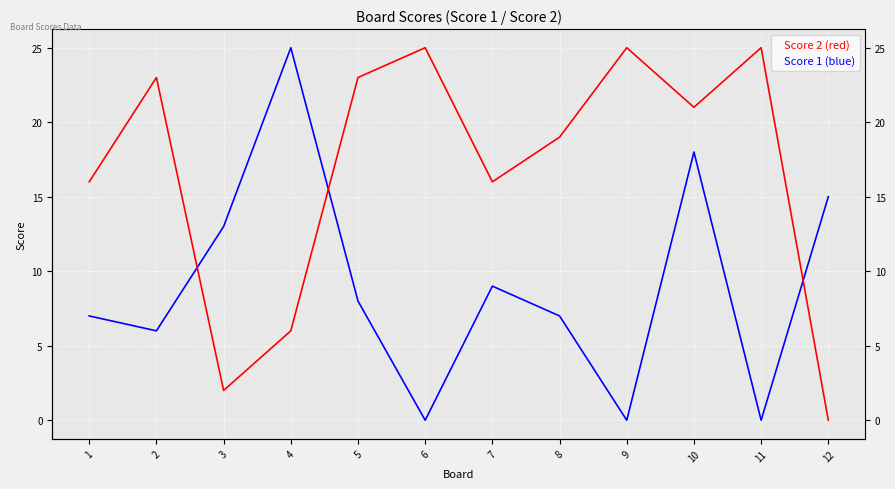

Rank the categories by Score 2 value from highest to lowest.

6, 9, 11, 2, 5, 10, 8, 1, 7, 4, 3, 12